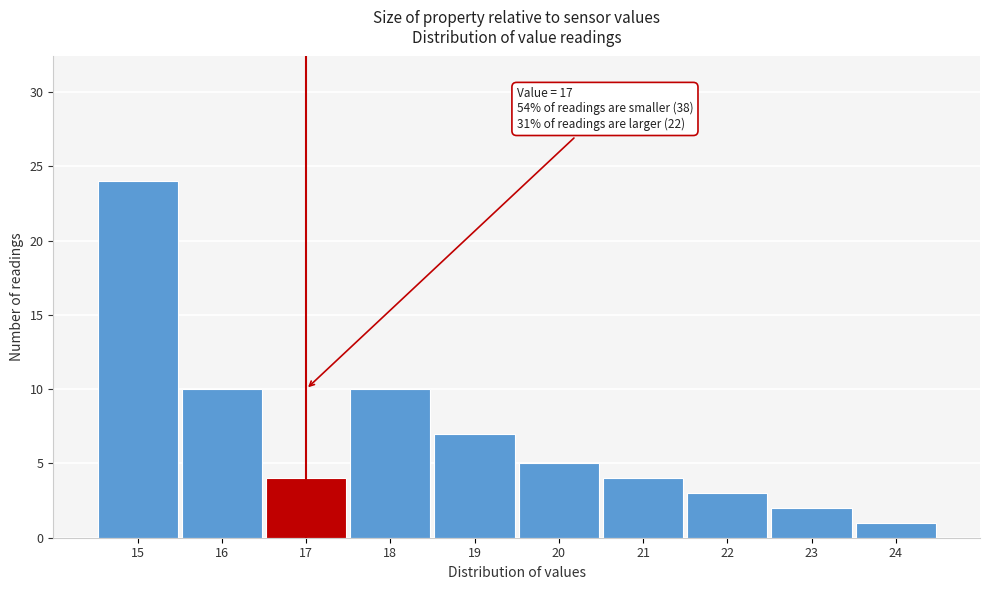

Over which range of the x-axis is the bar tallest?

14.5 to 15.5